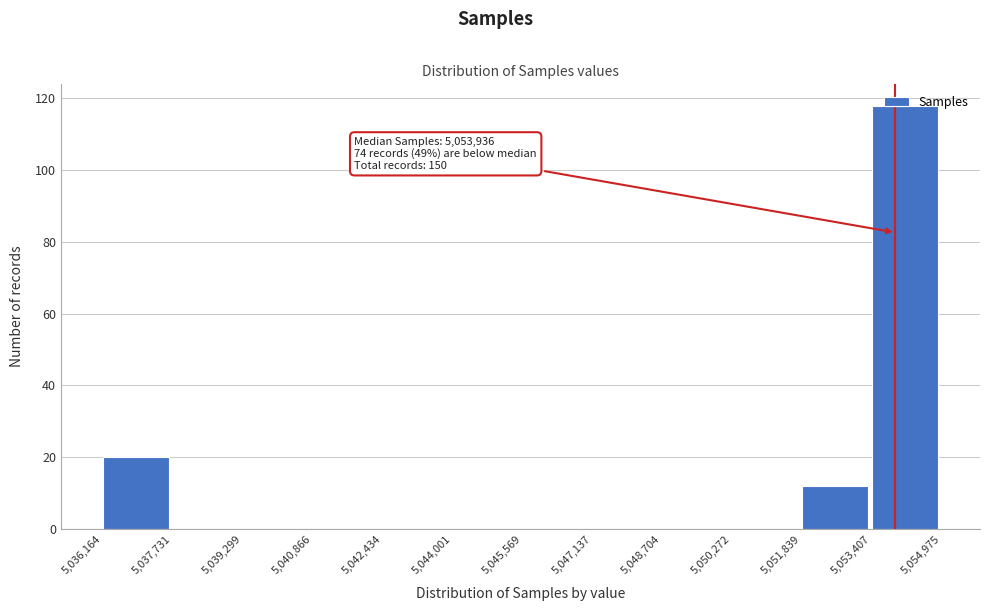

Over which range of the x-axis is the bar tallest?

5,053,407 to 5,054,975